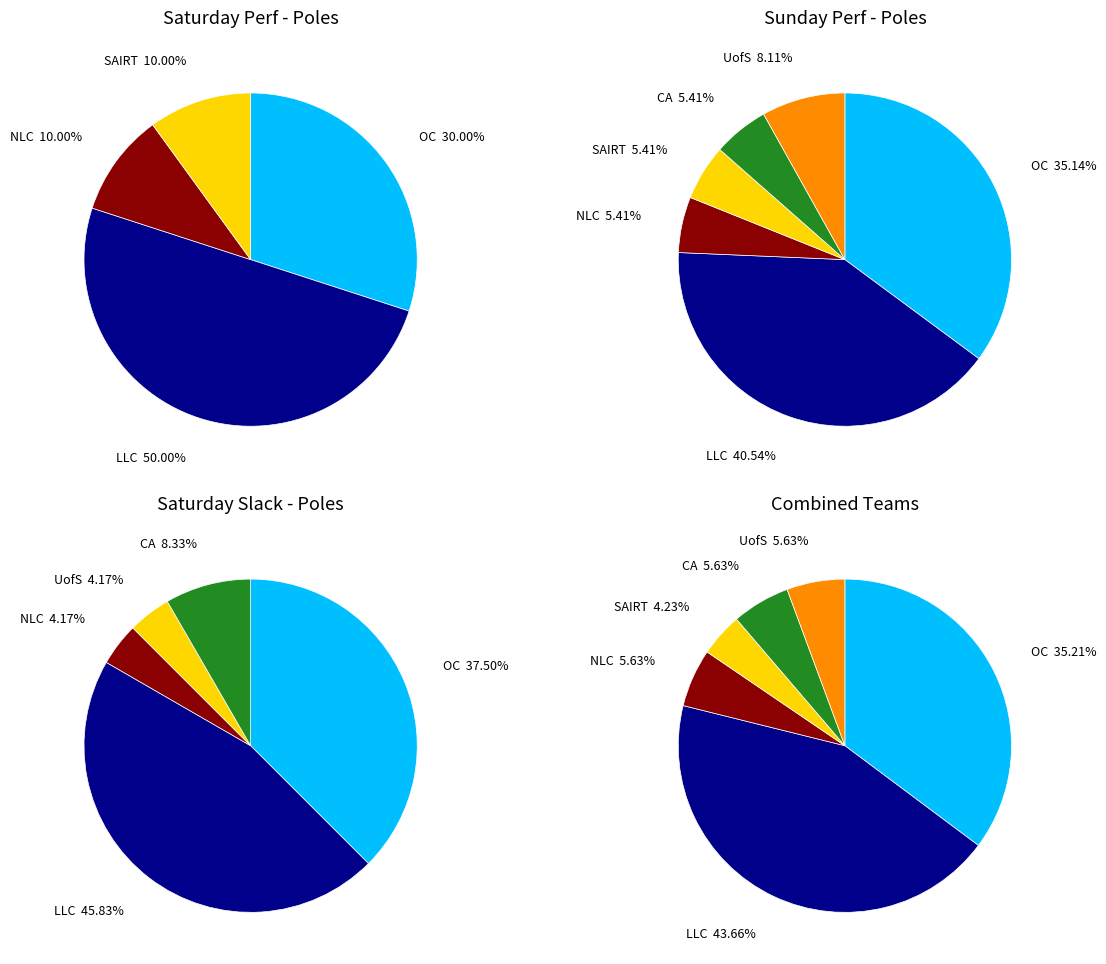

The 2 slice represents 32% of the pie. True or false?

False